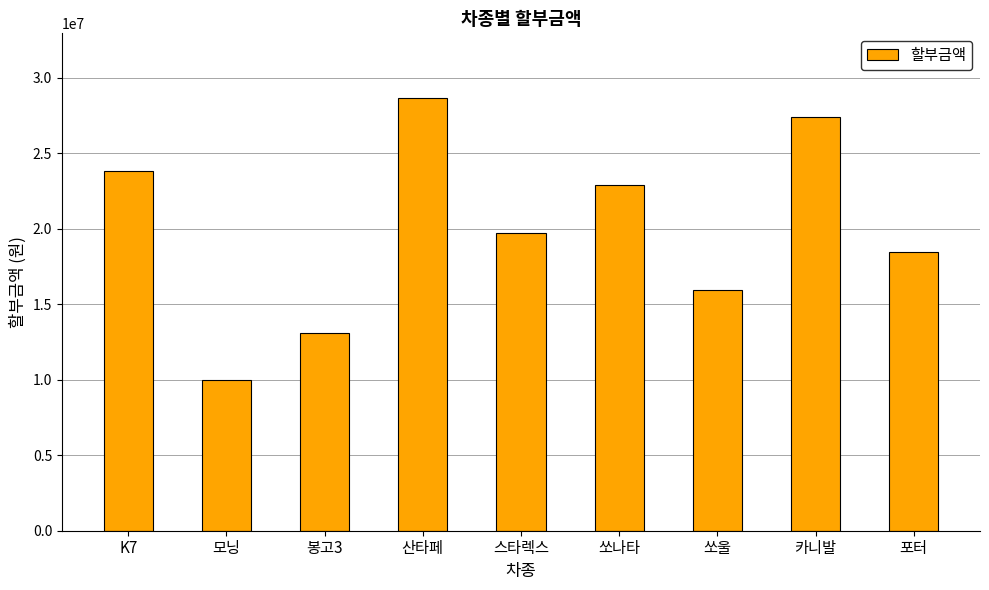

Where does the data first go above 19700000?

K7